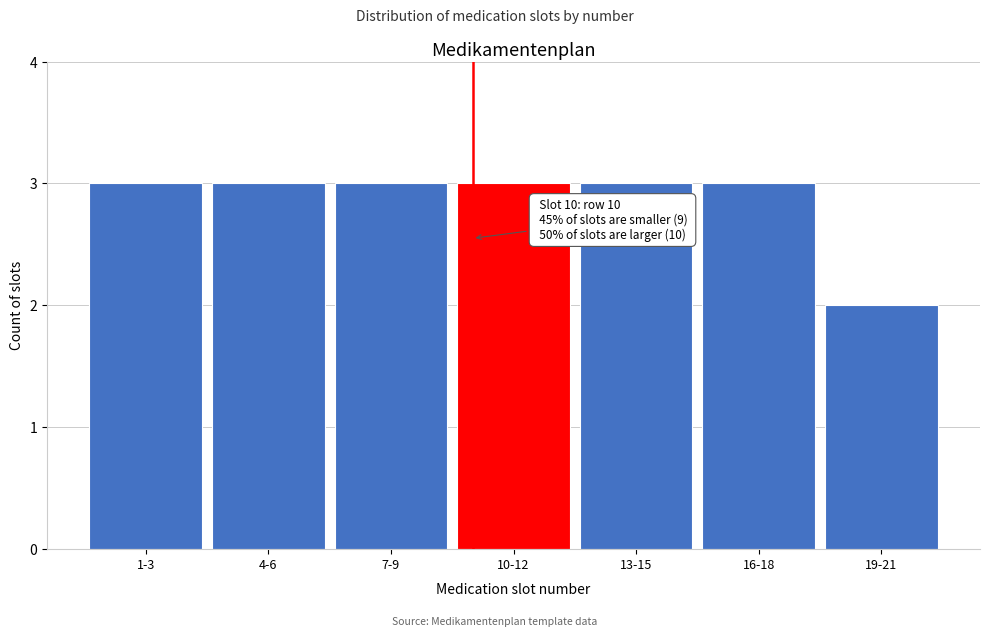

Reading left to right, extract all data points from this chart.

1-3=3	4-6=3	7-9=3	10-12=3	13-15=3	16-18=3	19-21=2